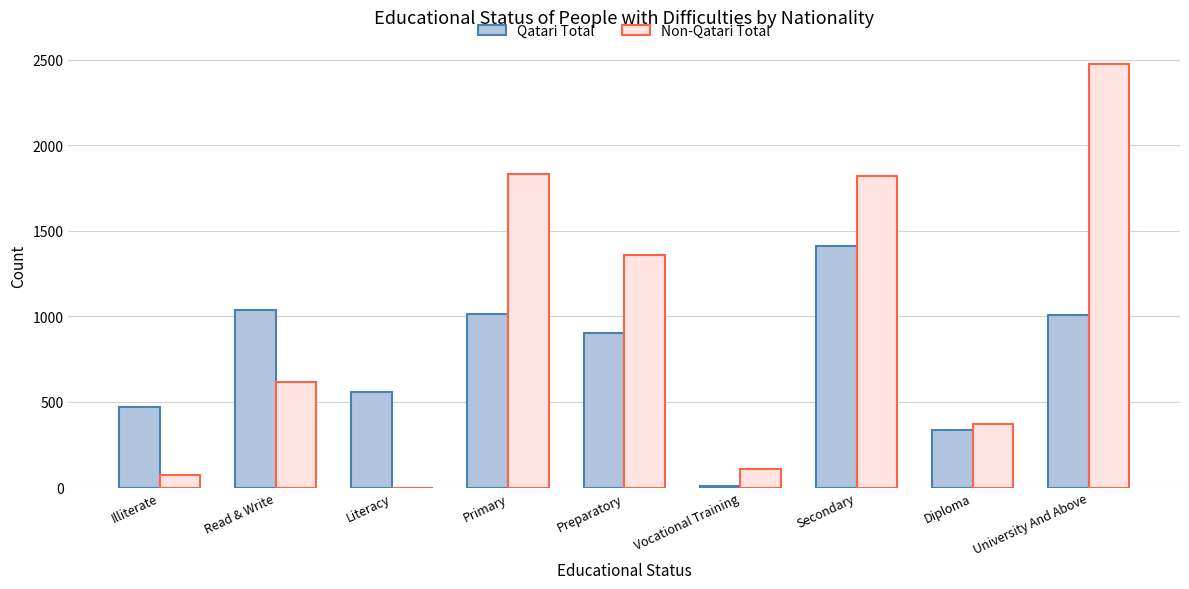

Are the bars grouped side by side (vs. stacked)?

Yes